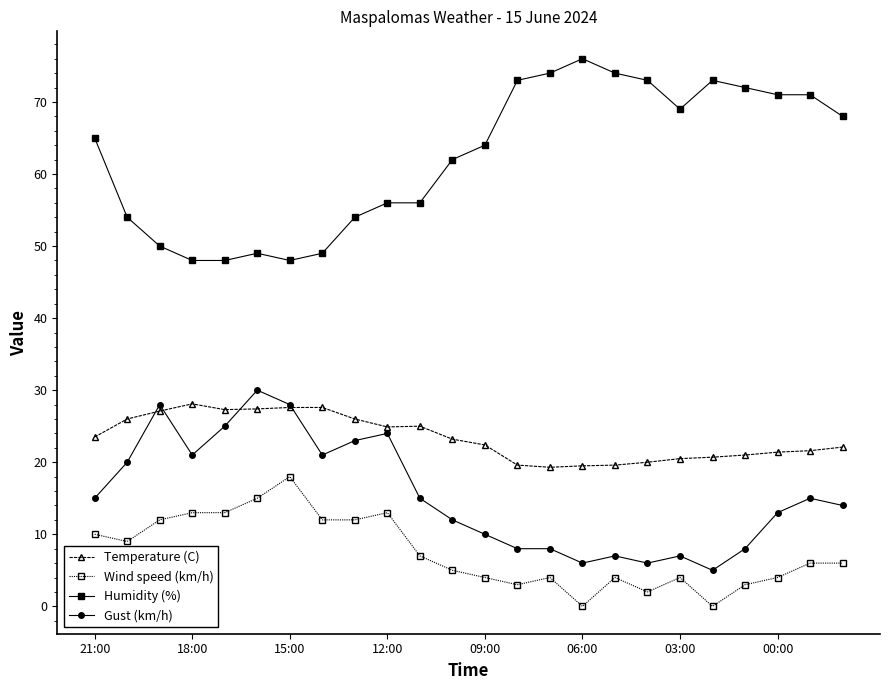

At how many categories does at least one series exceed 16?

24